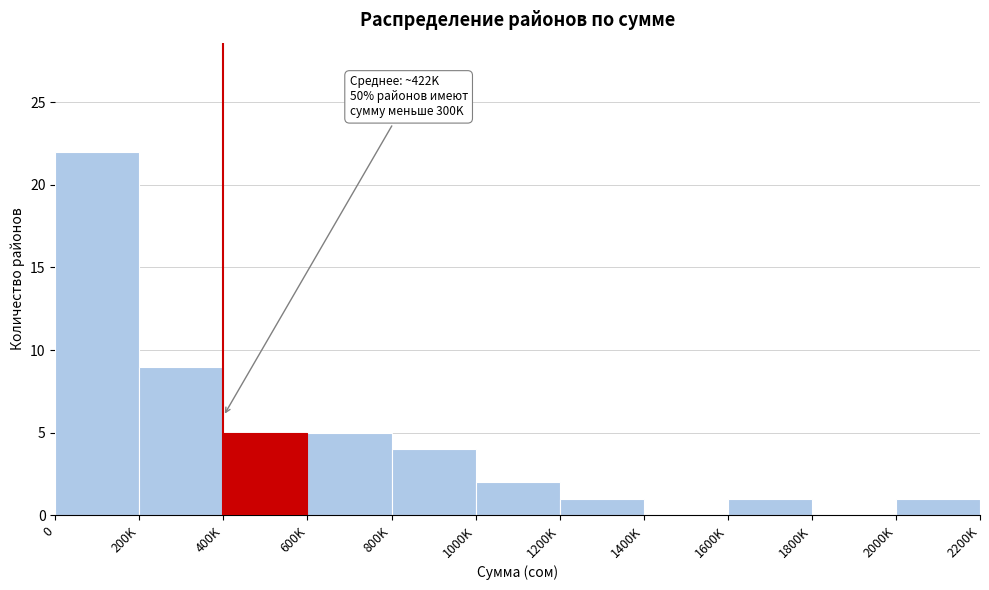

Reading left to right, transcribe all the data shown in this chart.

0=22	200K=9	400K=5	600K=5	800K=4	1000K=2	1200K=1	1400K=0	1600K=1	1800K=0	2000K=1